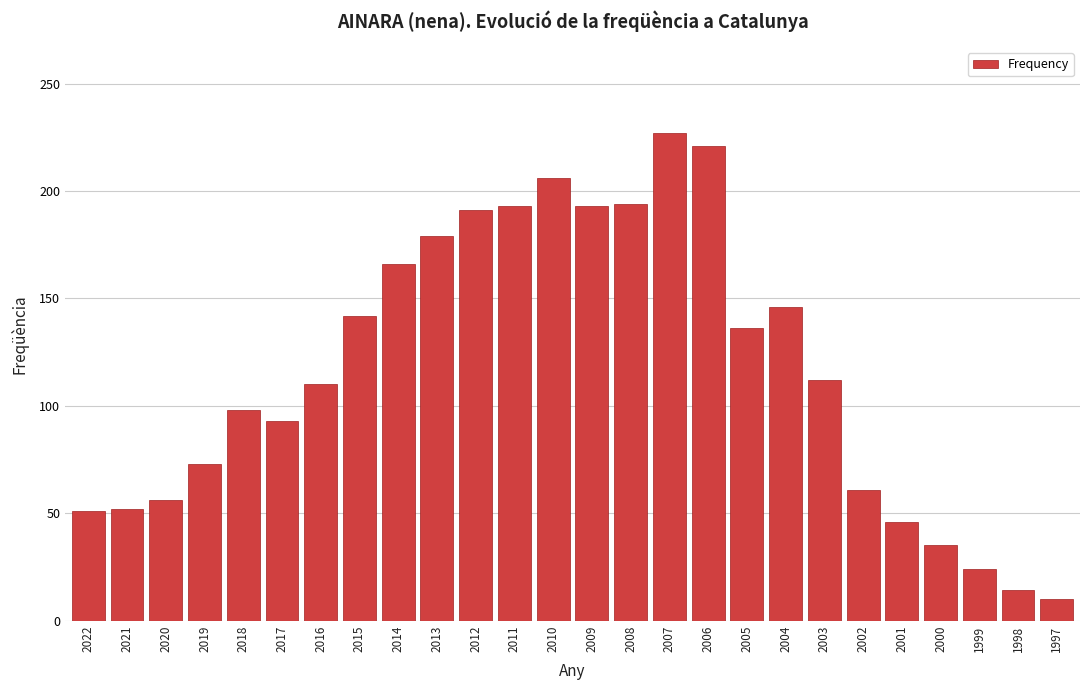

What is the approximate value at 2006, to the nearest 5?

220